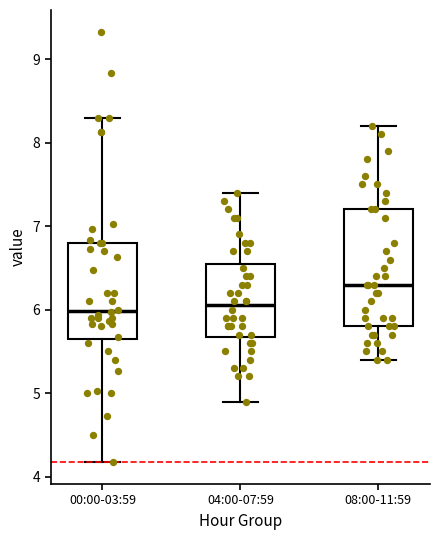

Which box has the highest median line?

08:00-11:59